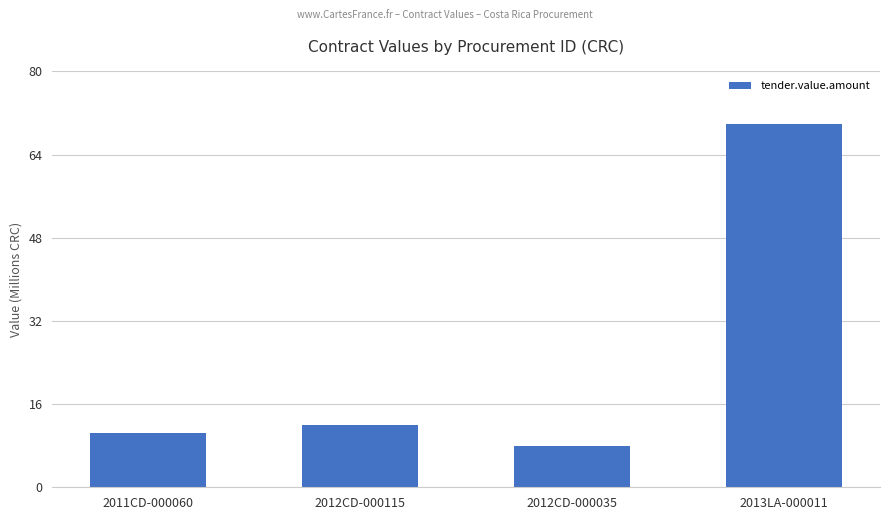

What is the difference between the values at 2011CD-000060 and 2012CD-000115?

1600000